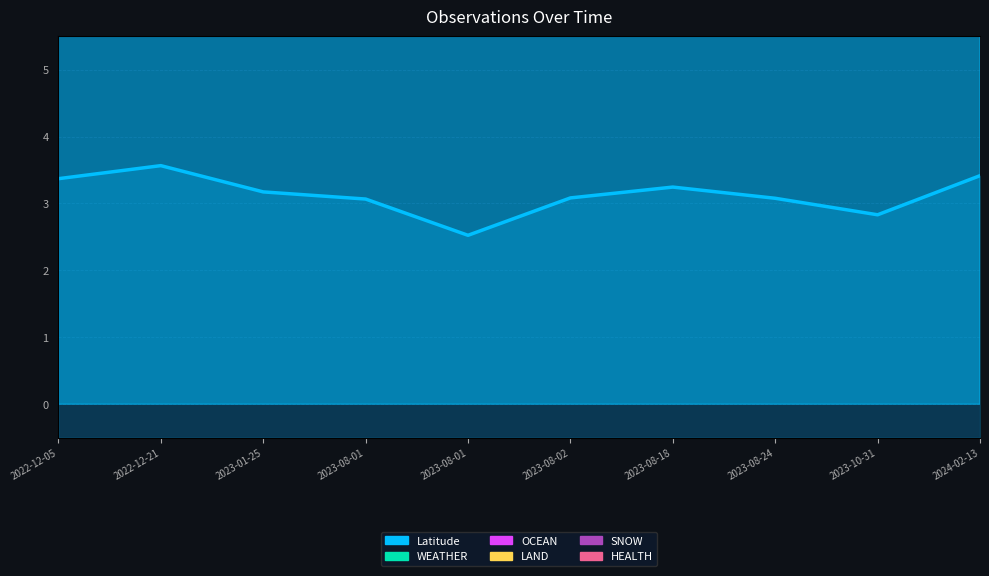

Count the number of data series in this chart.

1